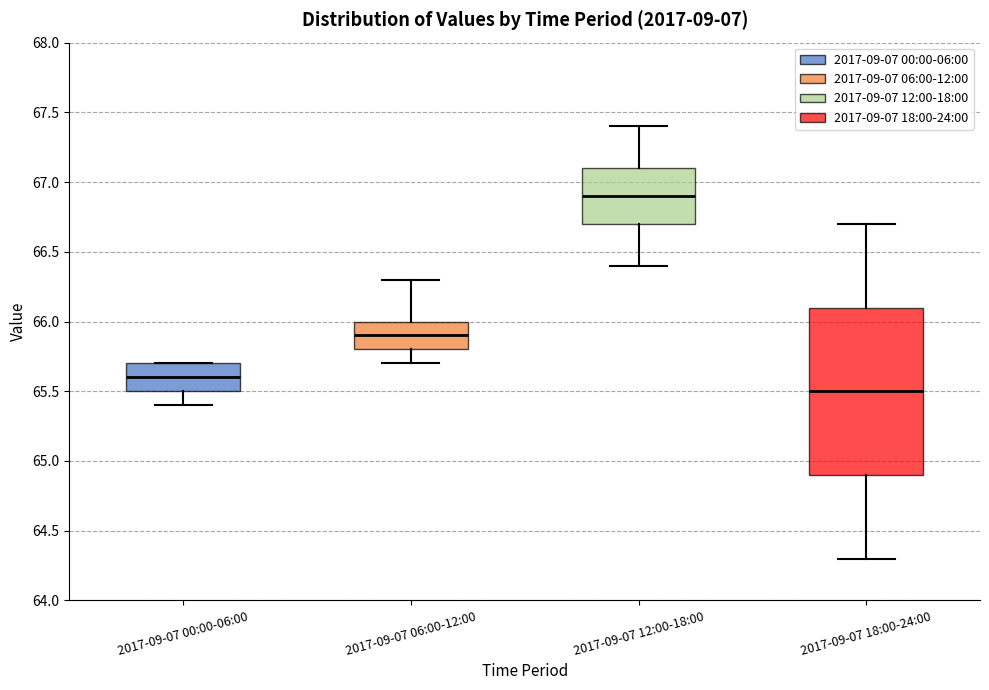

Which box is the tallest, from its lower edge to its upper edge?

2017-09-07 18:00-24:00